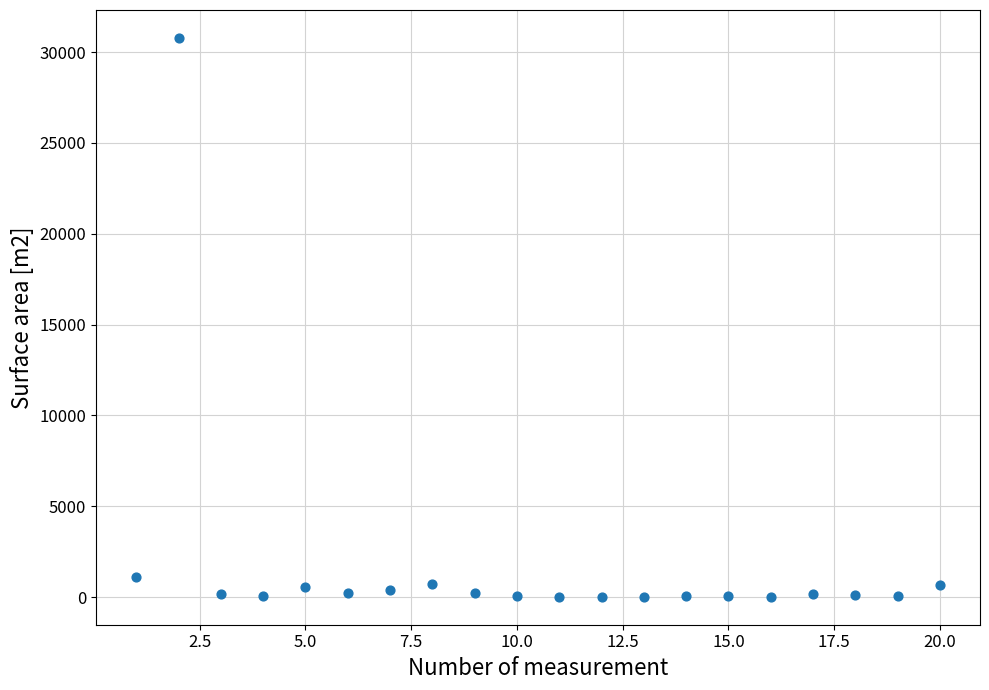

What Y value in the scatter plot is closest to 15398?

1080.0